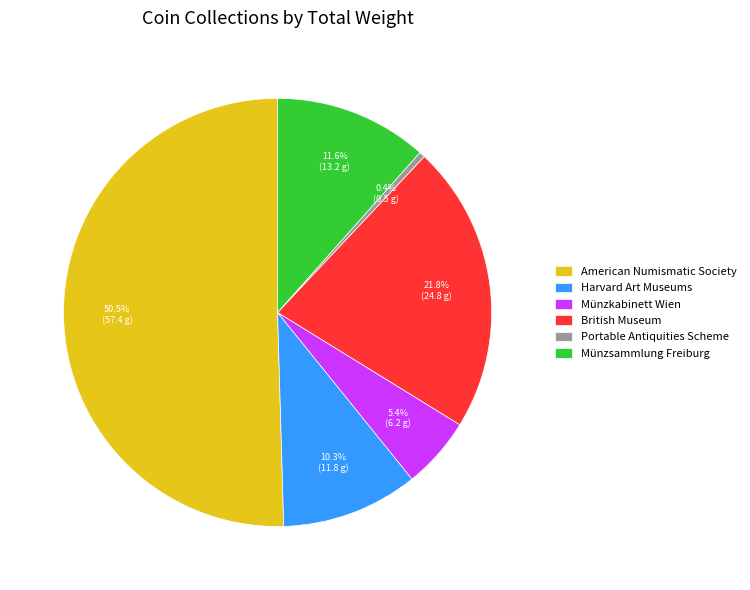

How many segments does this pie chart have?

6